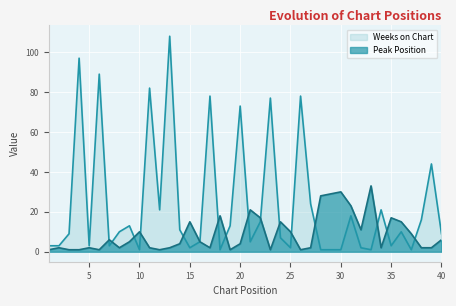

What is the difference between the second highest and minimum values in the Weeks on Chart series?

96